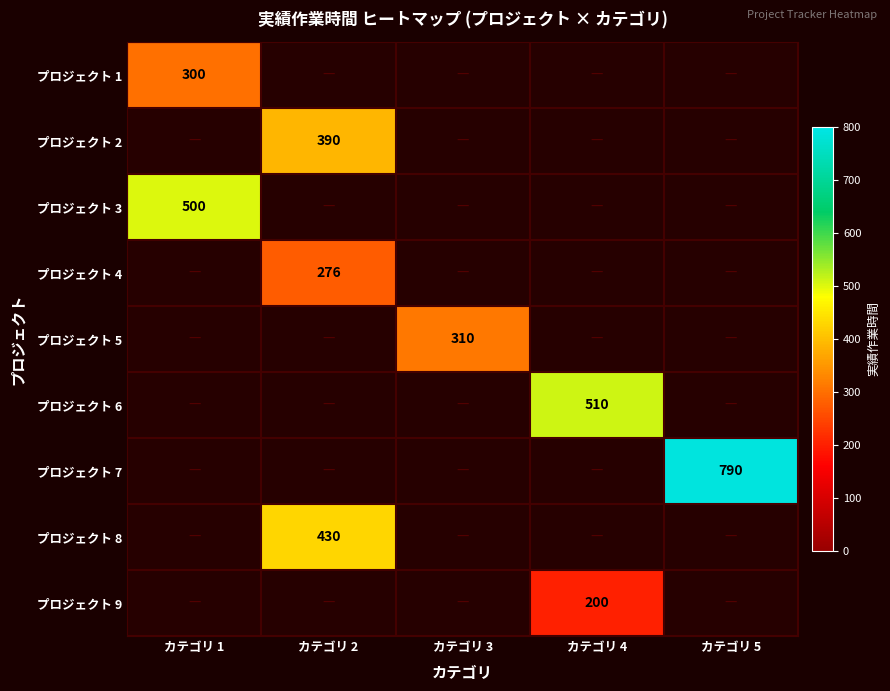

How many data points does each series have?

5